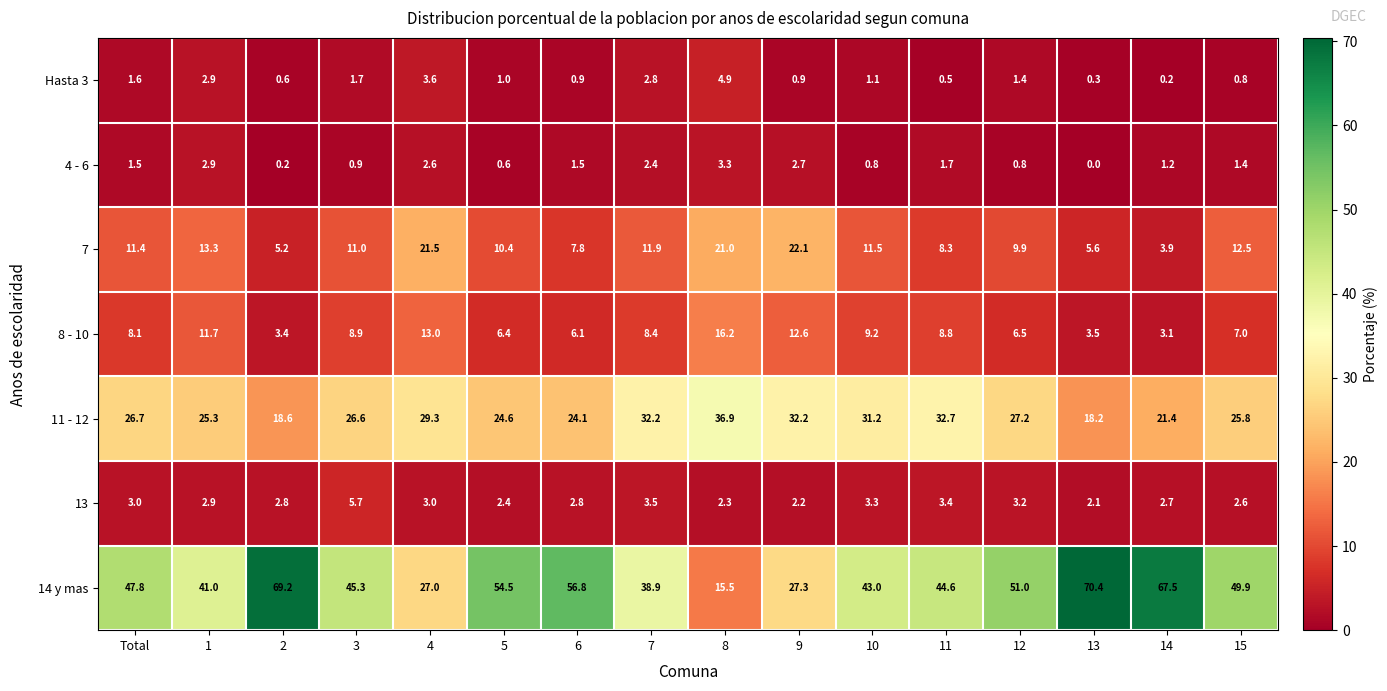

What is the difference between the maximum and minimum values in the 11 - 12 series?

18.7